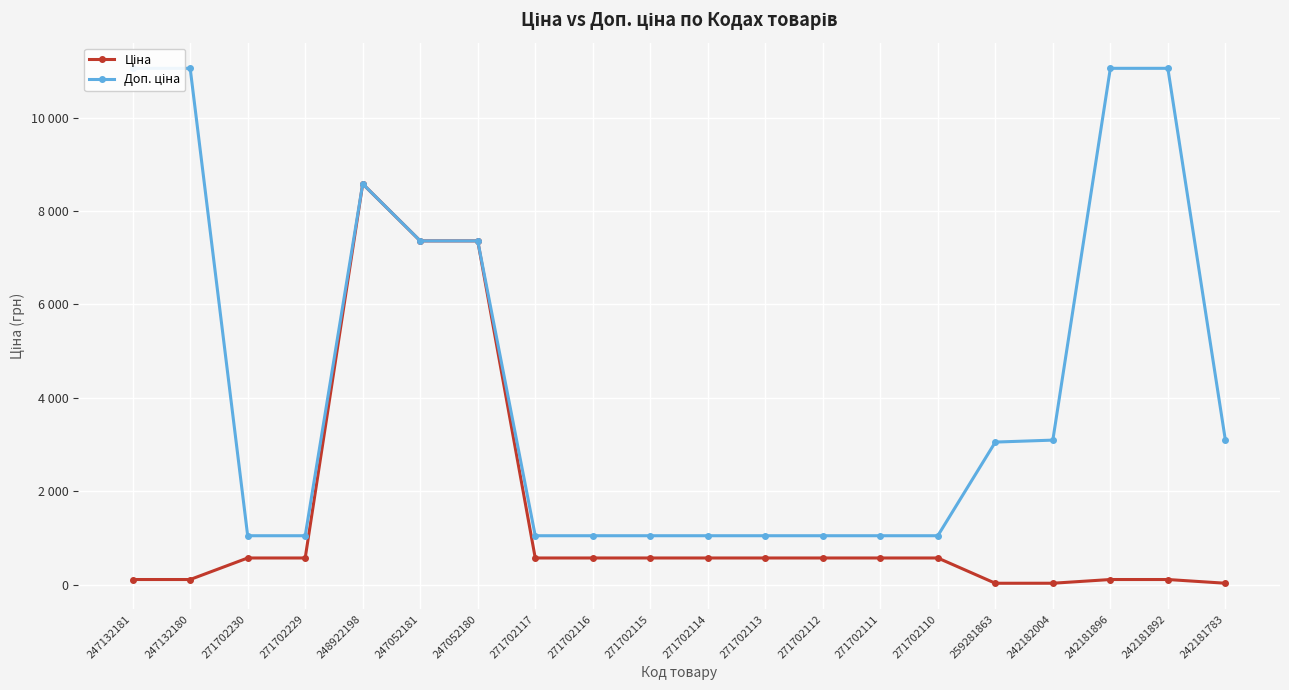

Which series has the largest total across all categories?

Доп. ціна